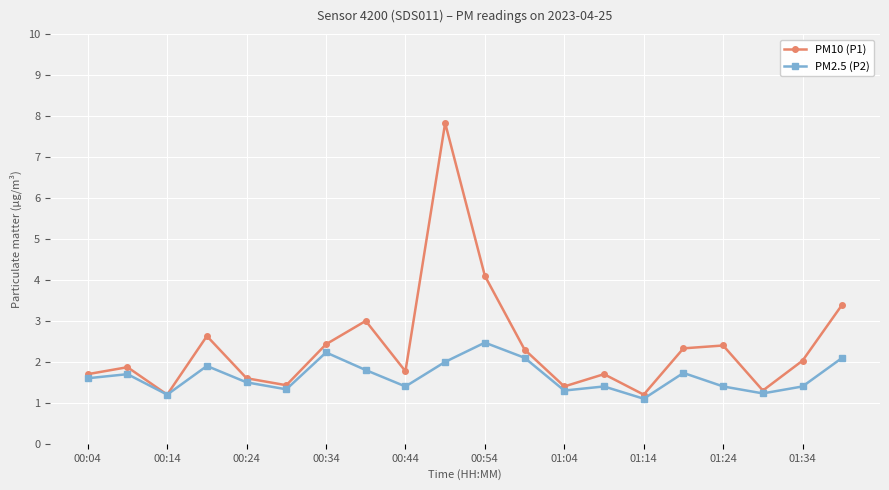

What is the value of the PM2.5 (P2) point at the 15th from the left?

1.1